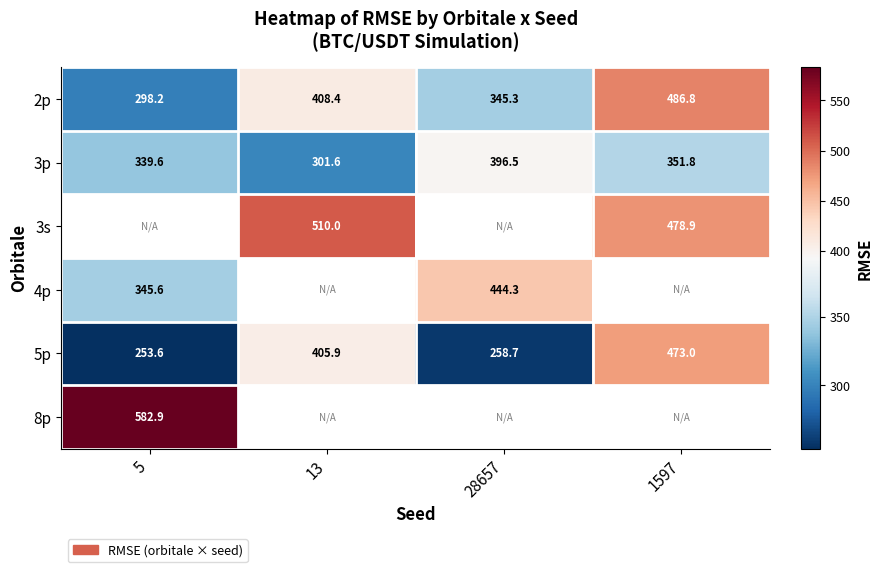

What is the maximum value shown in the chart?

582.9